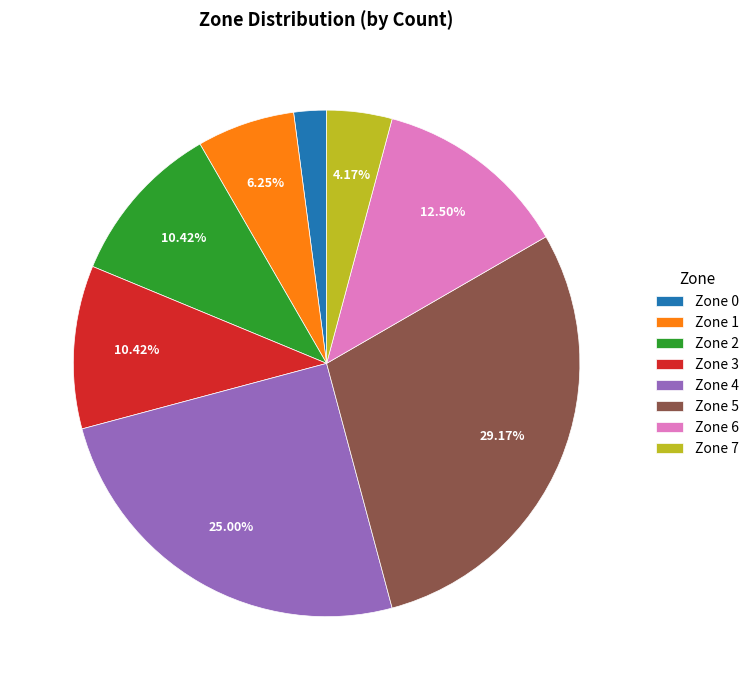

What is the smallest slice in the pie chart?

Zone 0